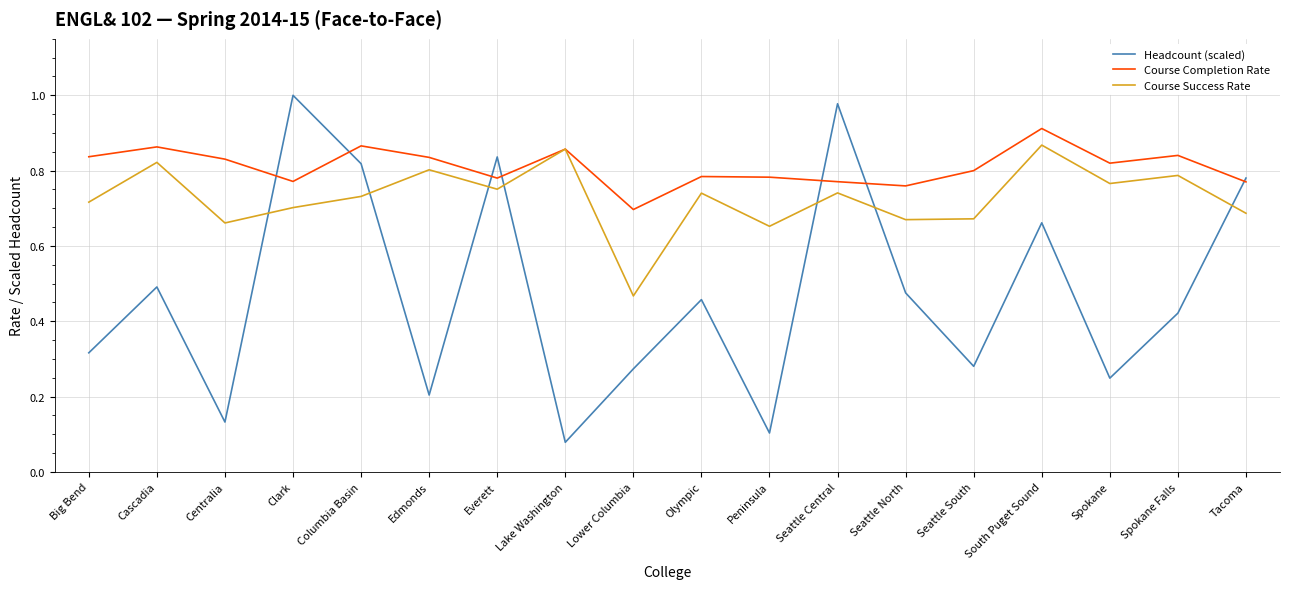

Between which two adjacent categories do Headcount (scaled) and Course Completion Rate first intersect?

Centralia and Clark